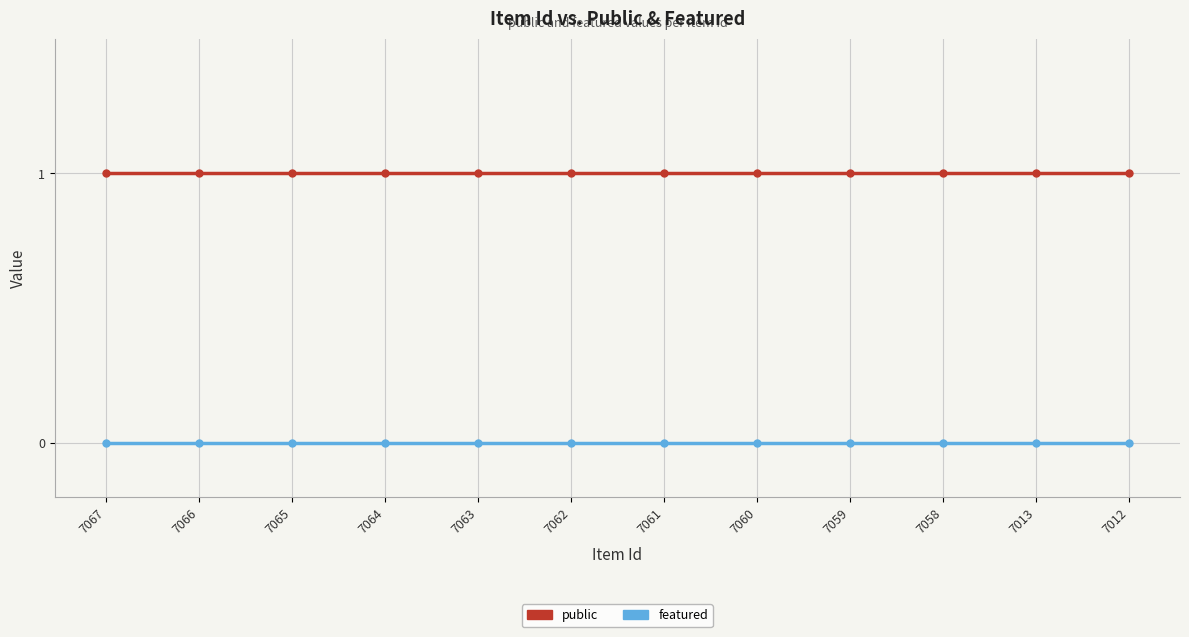

List the series in order of their overall mean, lowest first.

featured, public